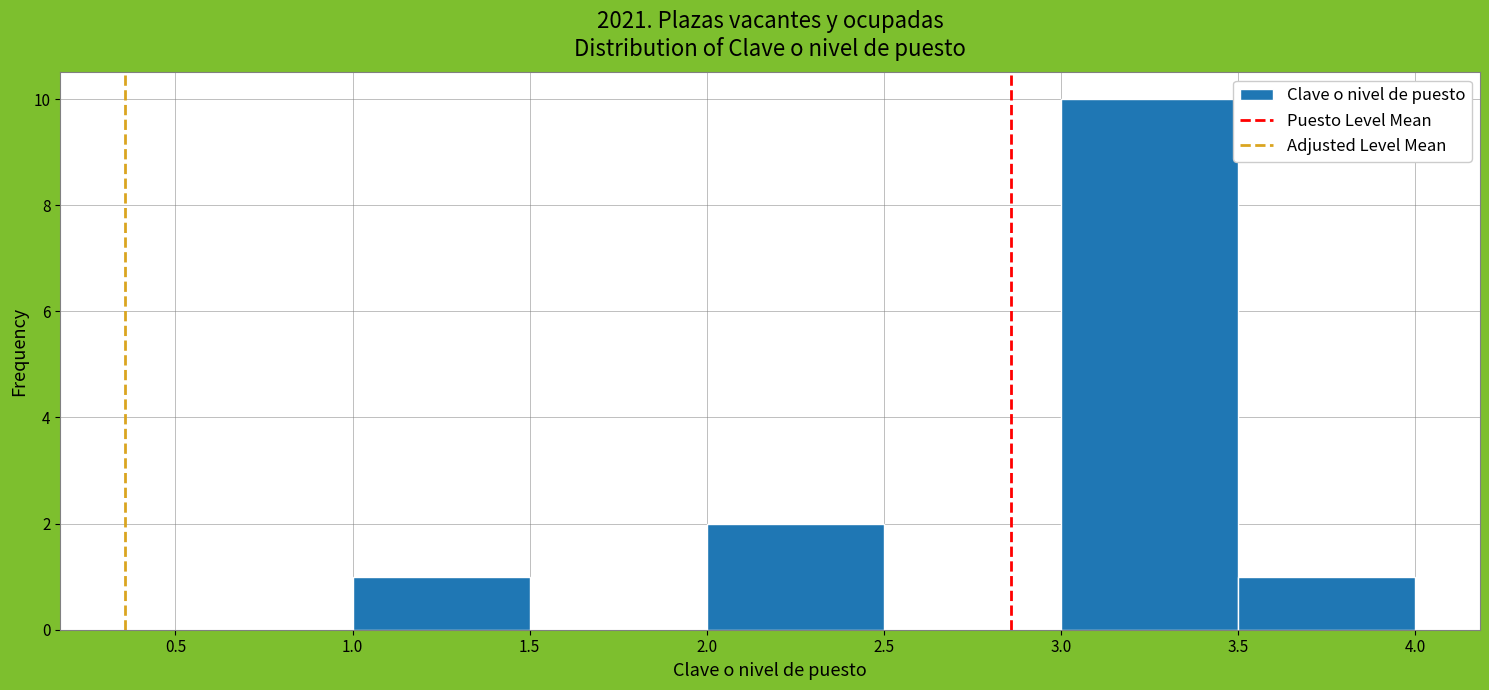

Reading left to right, transcribe this chart: for each bar, give the range it covers on the x-axis and its height. The values are not printed on the chart, so give them approximately, as read against the axis.

1.0 to 1.5: 1
1.5 to 2.0: 0
2.0 to 2.5: 2
2.5 to 3.0: 0
3.0 to 3.5: 10
3.5 to 4.0: 1